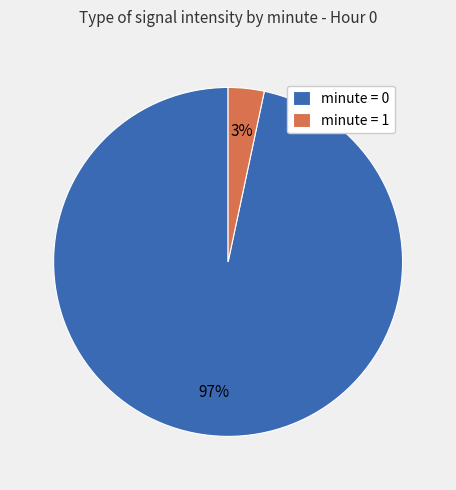

The minute = 1 slice represents 3% of the pie. True or false?

True